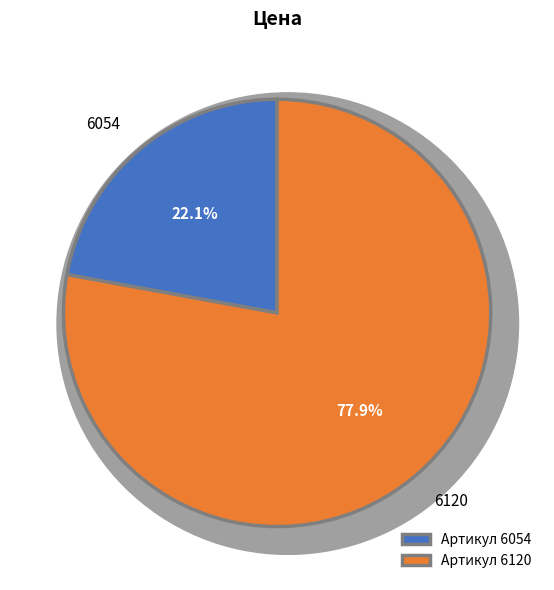

How many segments does this pie chart have?

2